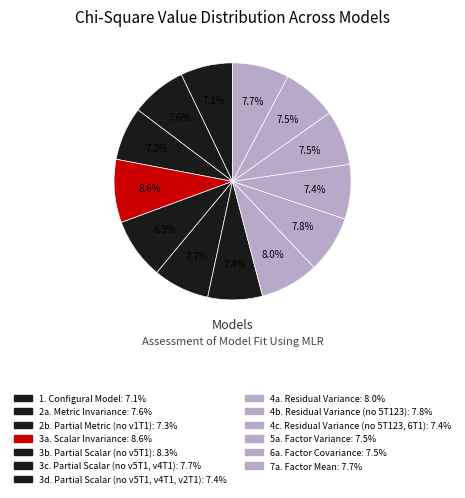

How many slices are in this pie chart?

13